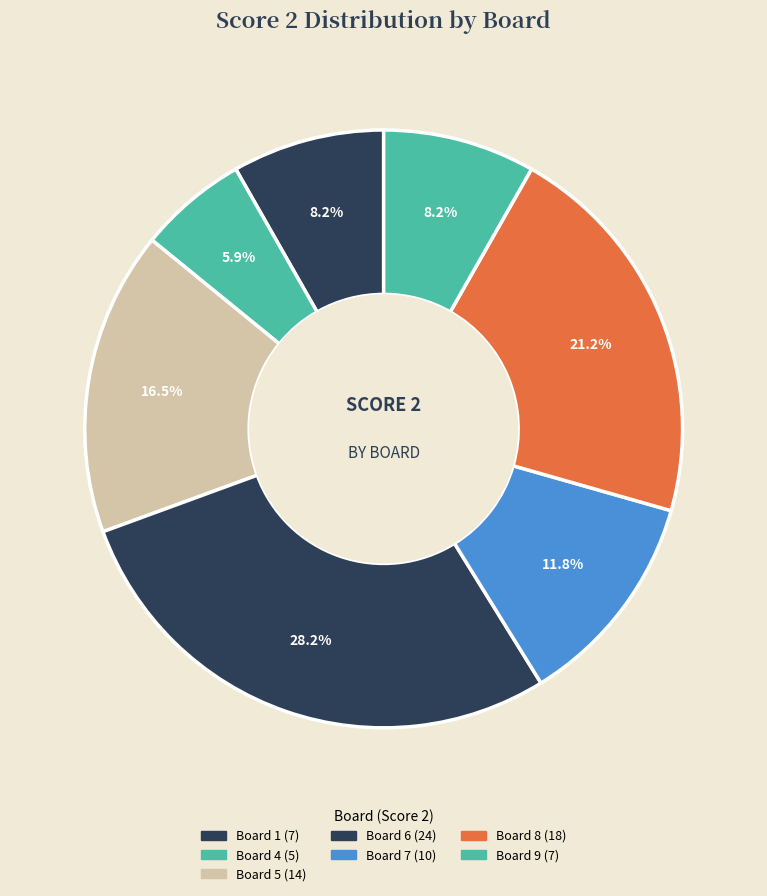

Which category has the biggest portion of the pie?

Board 6